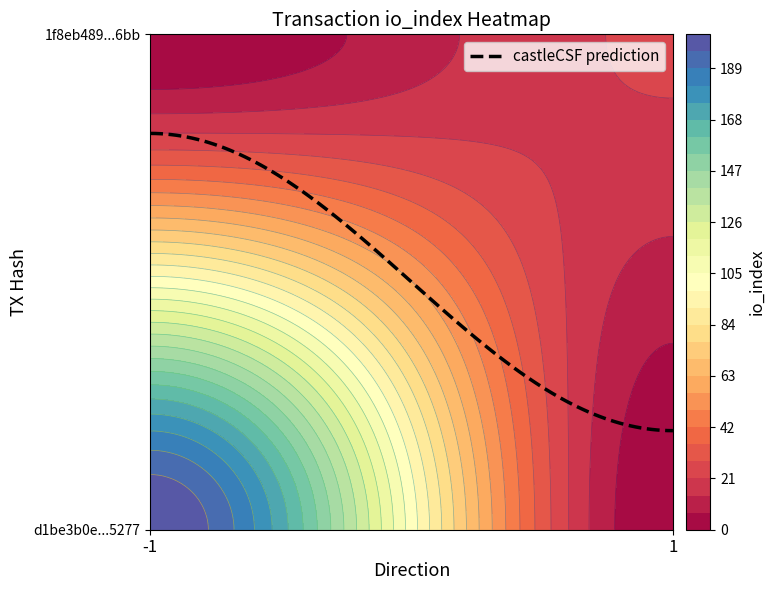

Count the 1f8eb489b8a7601aa35c55f2e1aba2da50116bb values in the range 1 to 22.

2